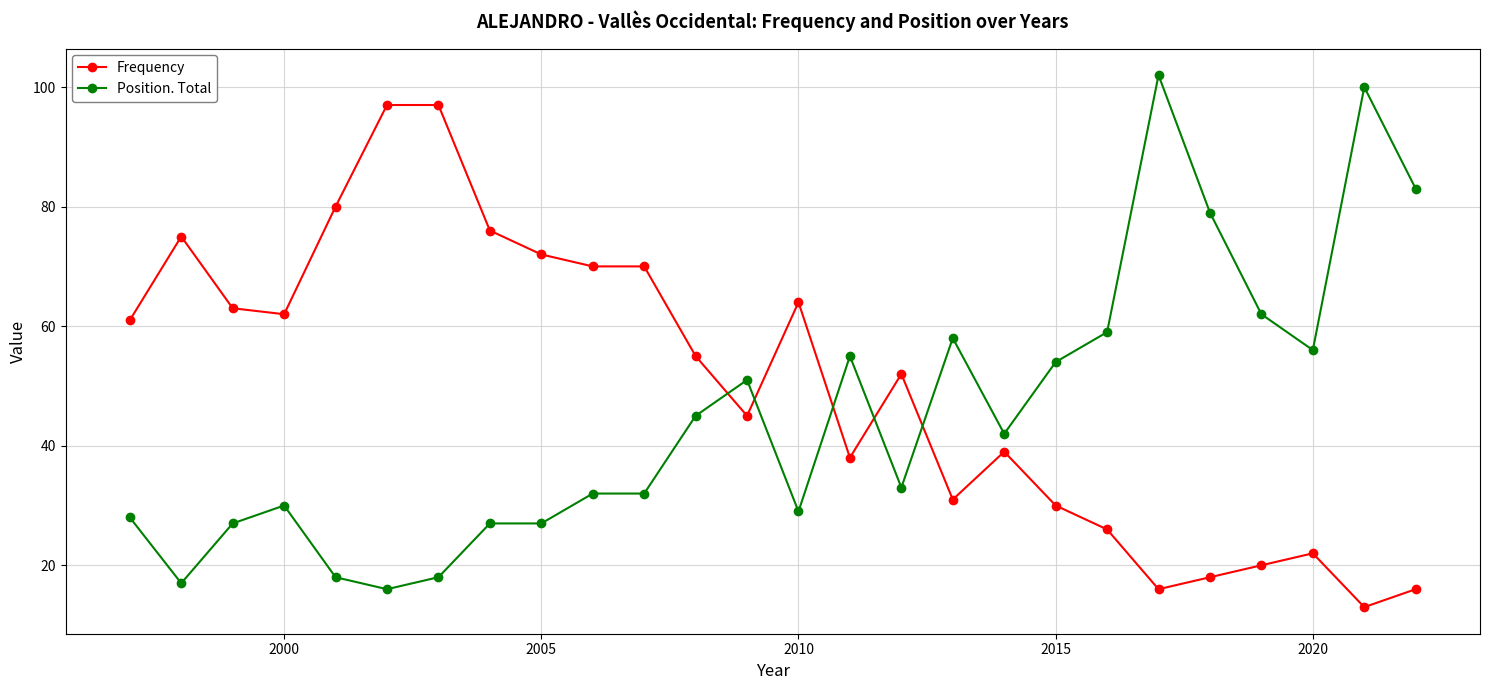

What is the value of the Position. Total point at the 15th from the left?

55